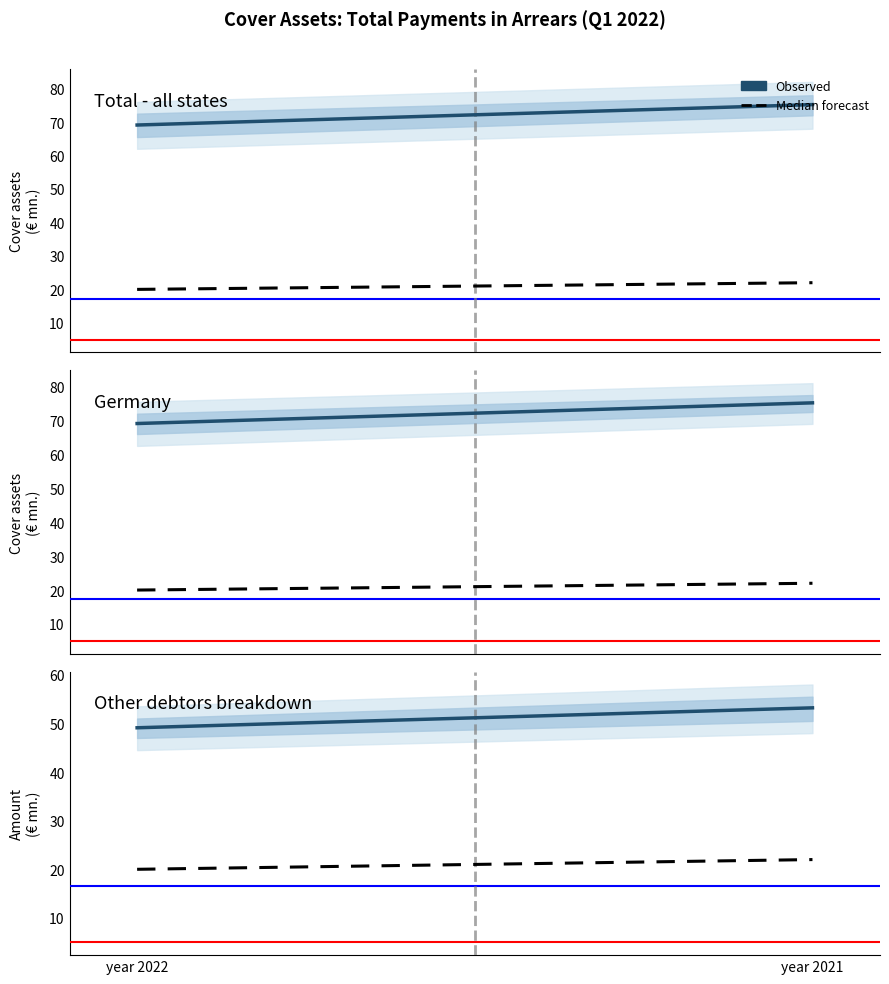

True or false: Median forecast has a value of 20.0 at year 2022.

True